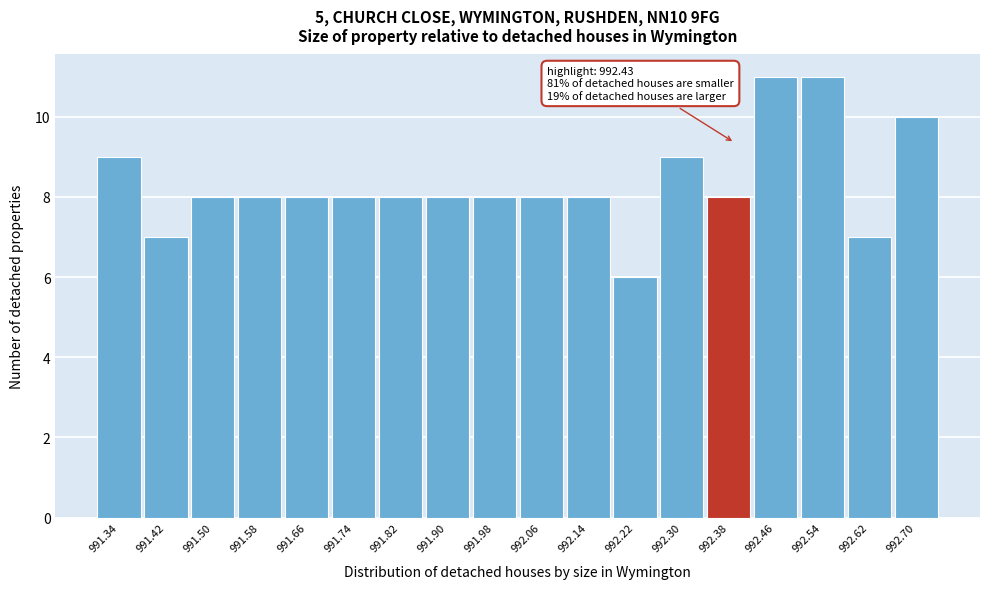

Reading left to right, list all the values displayed in this chart.

9	7	8	8	8	8	8	8	8	8	8	6	9	8	11	11	7	10